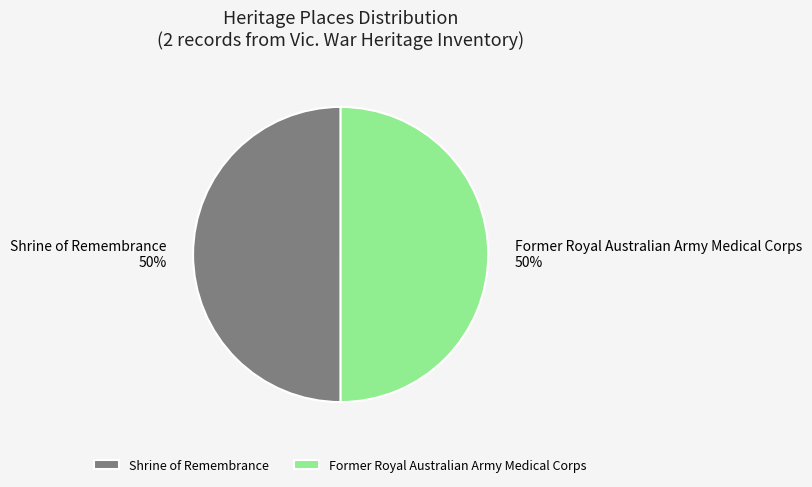

Is it true that Shrine of Remembrance is 63% of the pie?

False